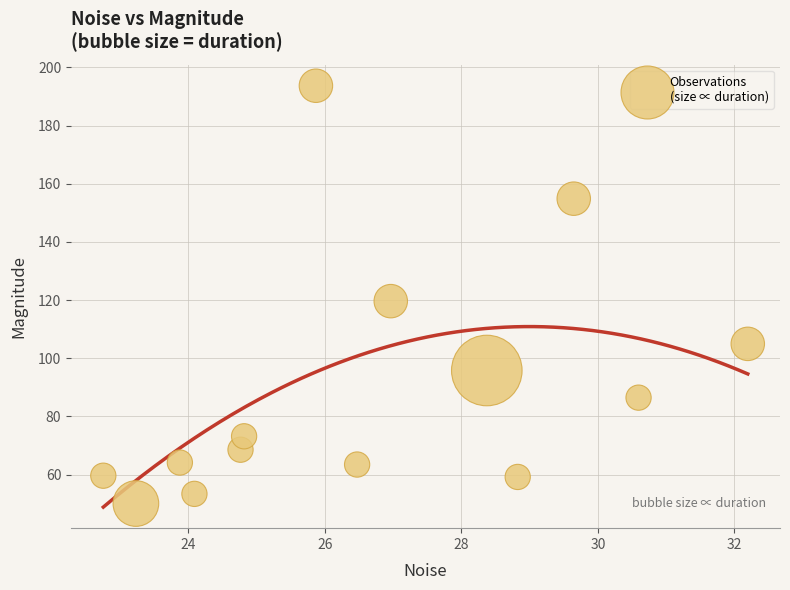

What is the range of X values (max minus min)?

9.4